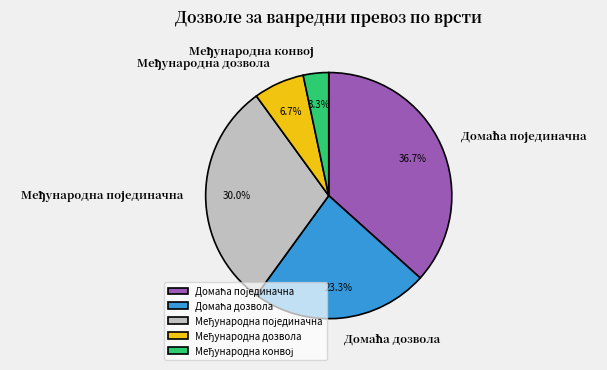

Does any single category account for the majority?

No